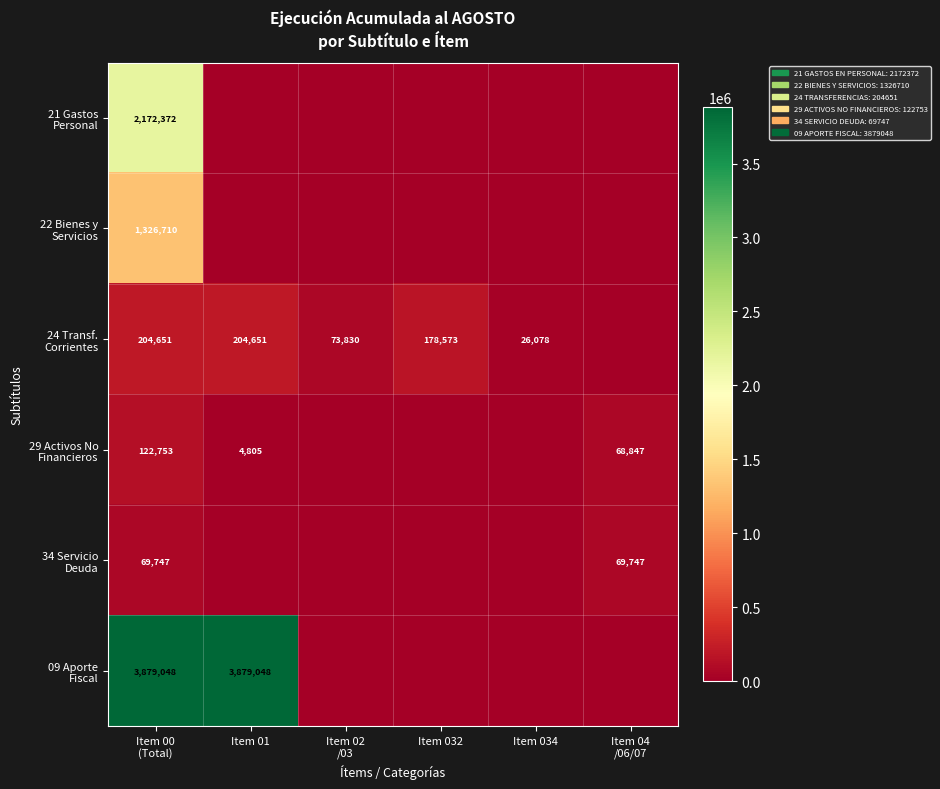

How many values in 29 Activos No Financieros are above zero?

3